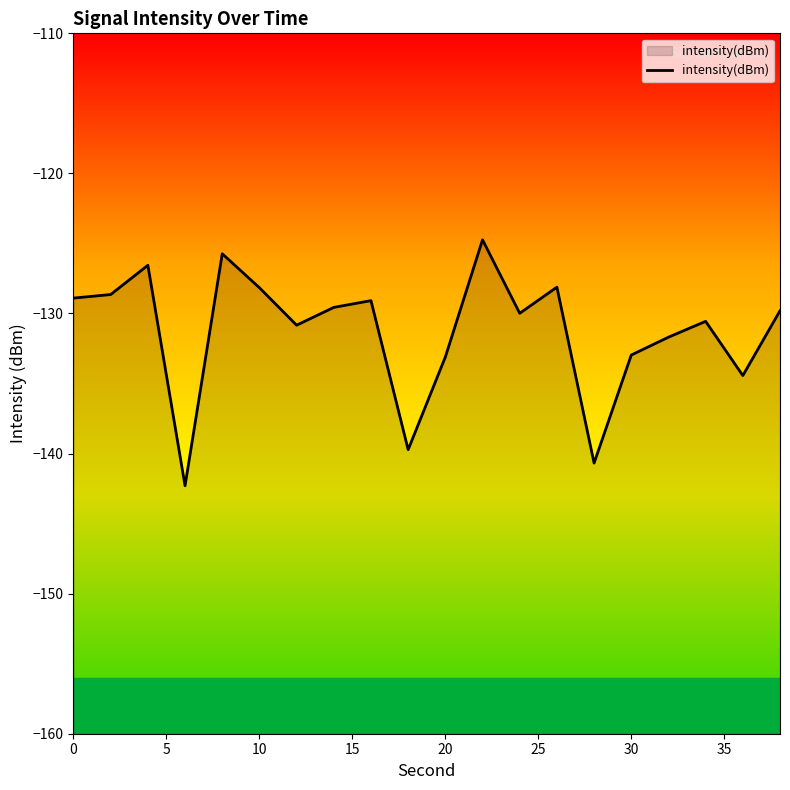

How many points are higher than both their immediate neighbors (excluding endpoints)?

6